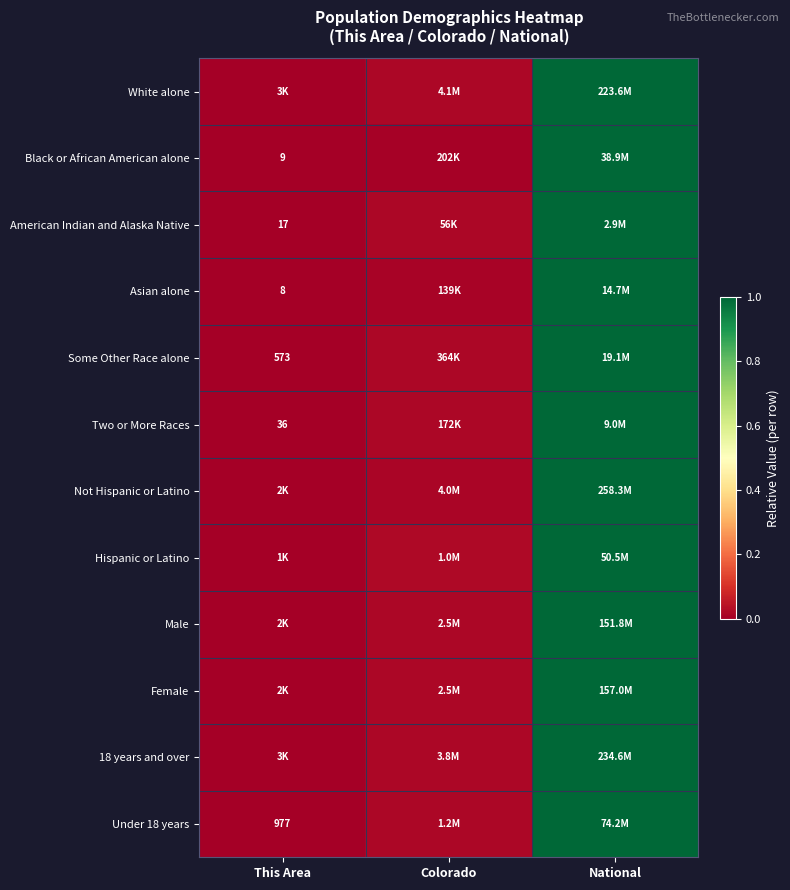

What is the approximate value of Hispanic or Latino at National?

1.0